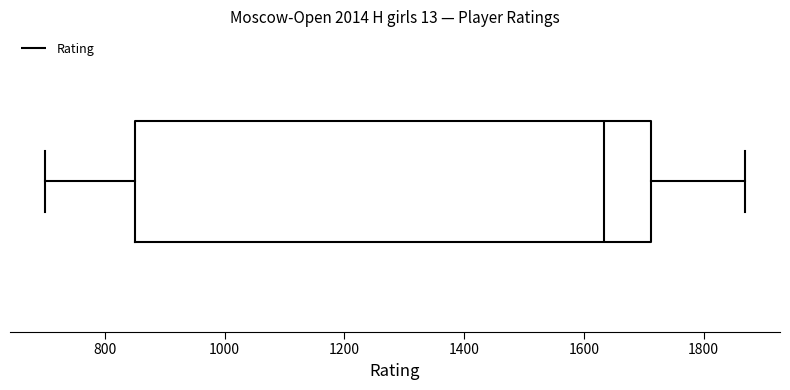

Where is the left edge of the box on the x-axis? The values are not printed on the chart, so give them approximately, as read against the axis.

860